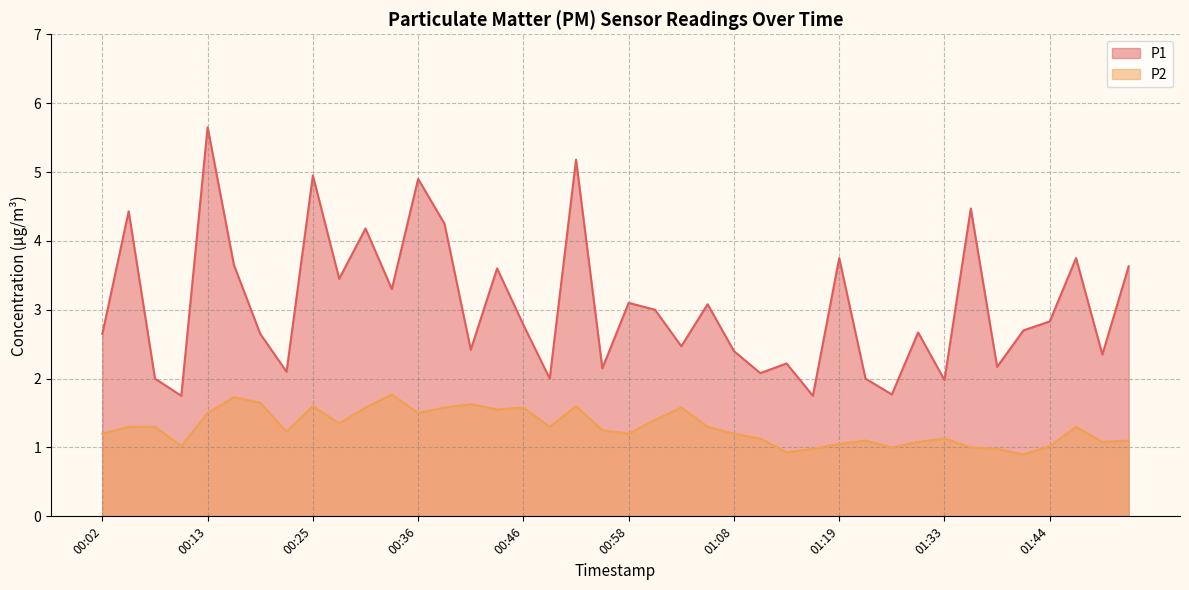

What is the label of the 3rd point from the left?

00:08